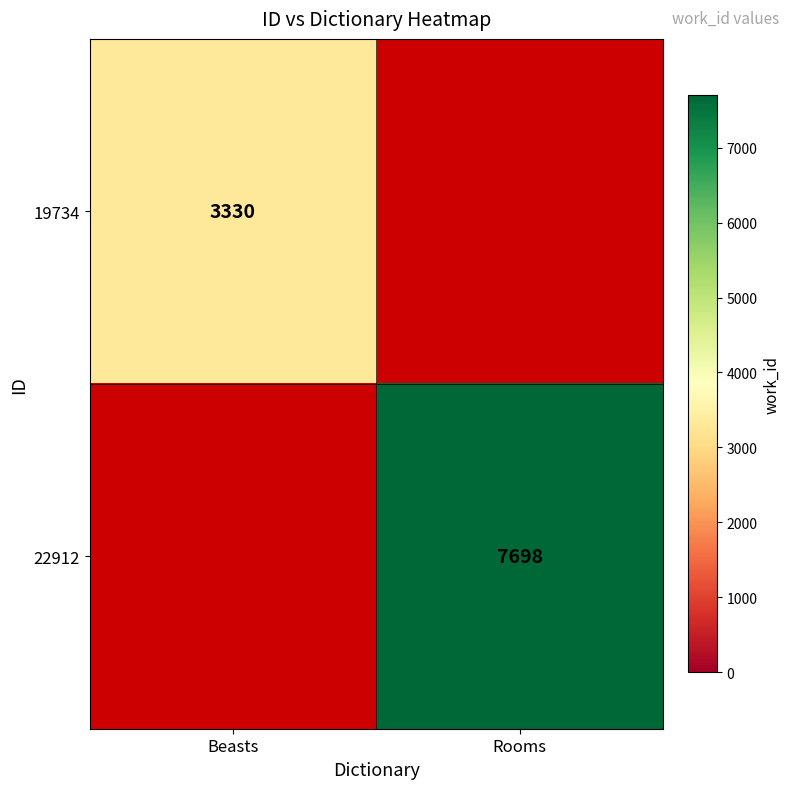

Is it true that 22912 equals 3030 at Rooms?

False